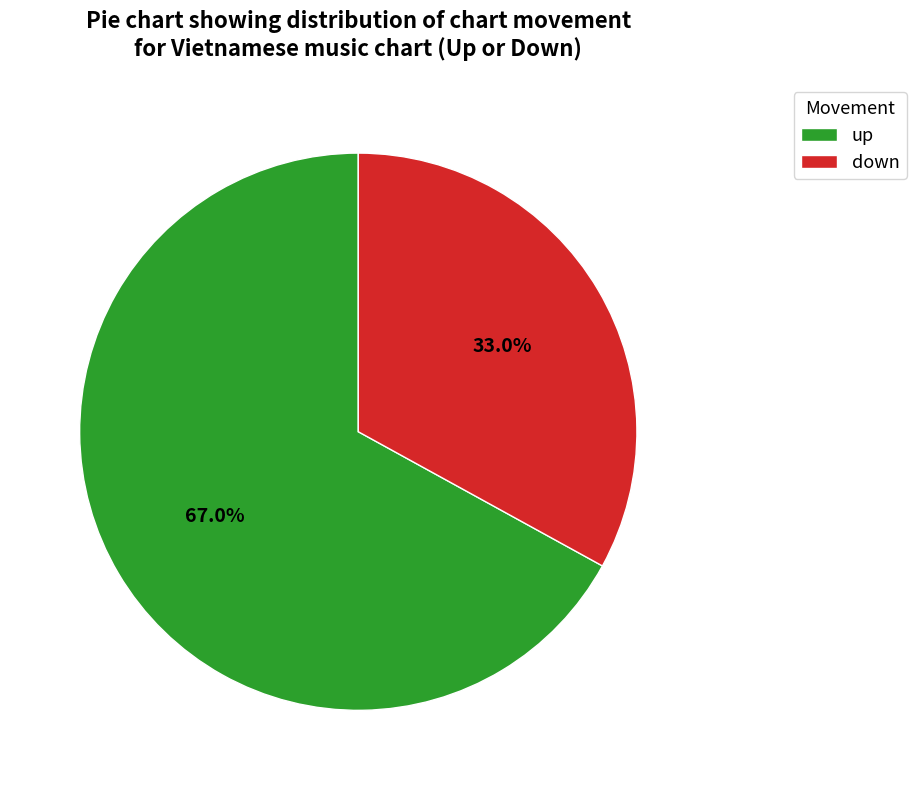

To the nearest percent, what is the combined percentage of up and down?

100%